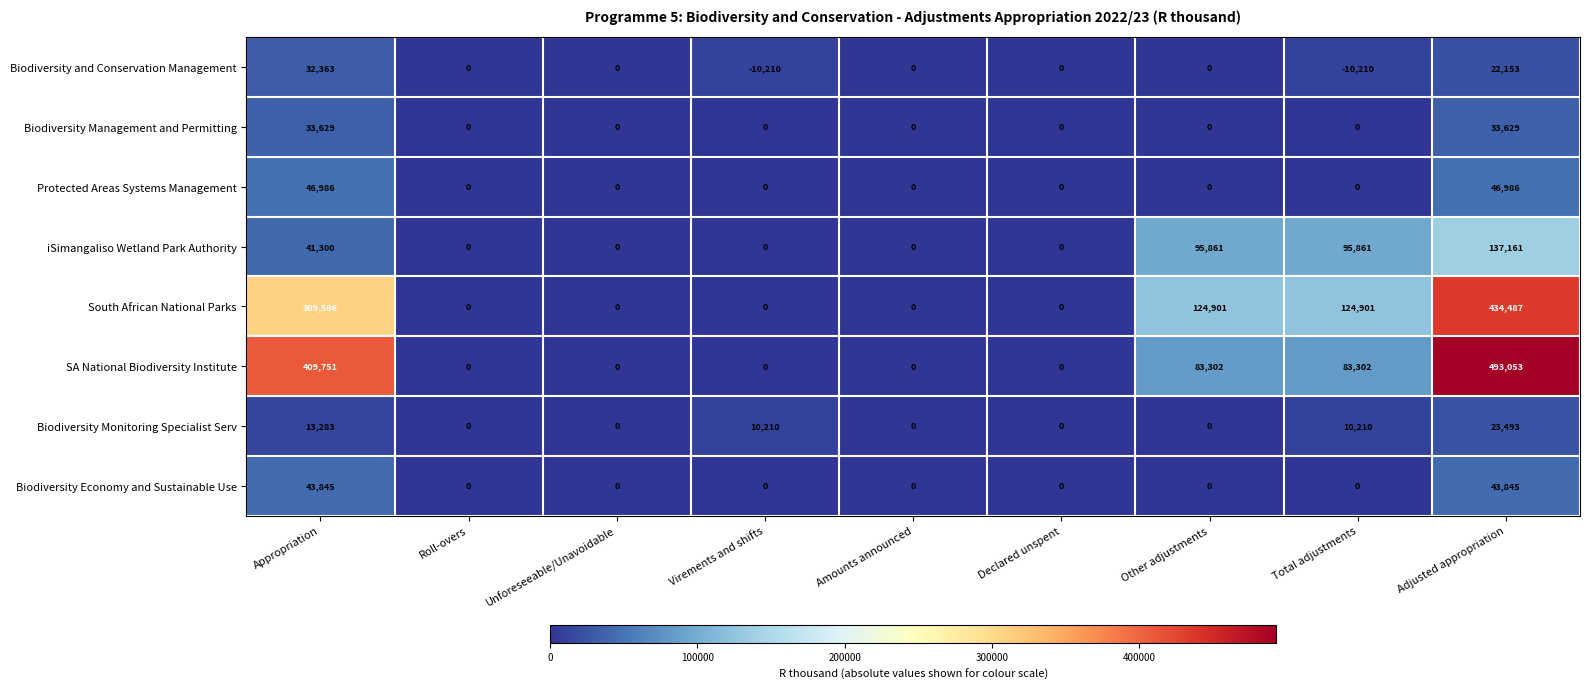

What is the difference between the maximum and minimum values in the Protected Areas Systems Management series?

46986